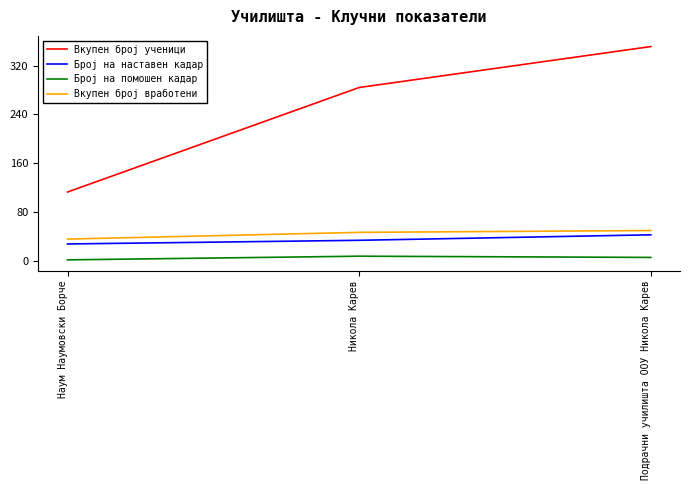

How many lines are shown in the chart?

4